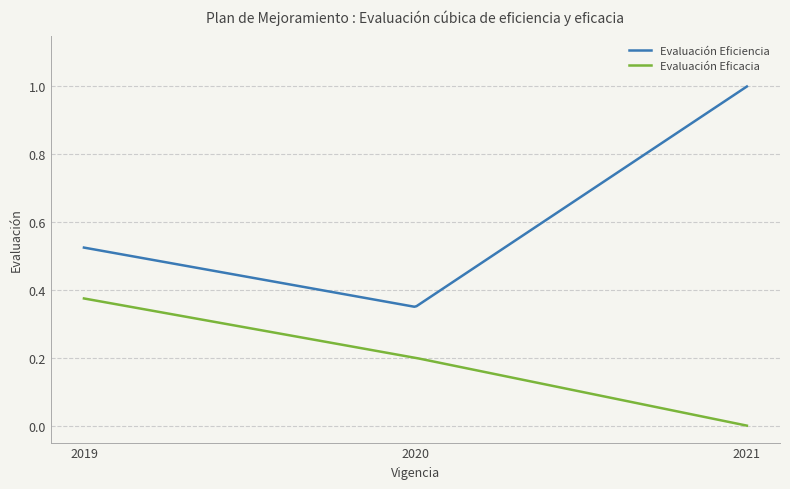

True or false: Evaluación Eficacia and Evaluación Eficiencia cross at least once.

False